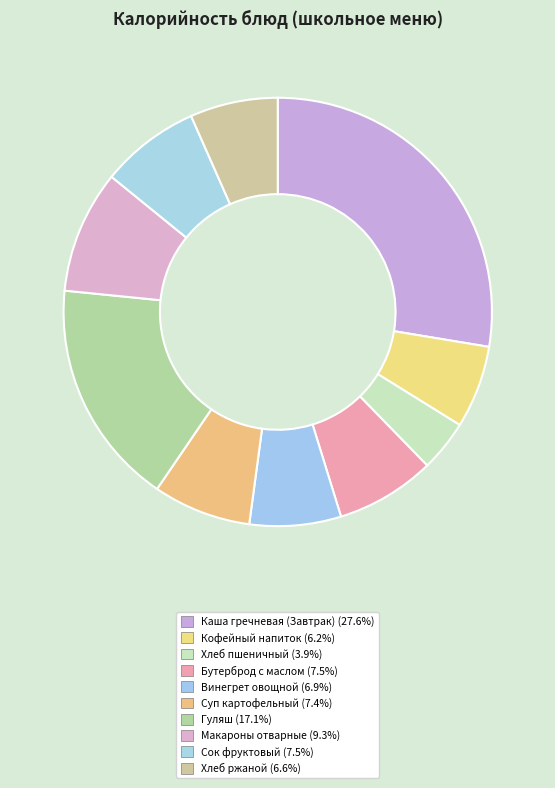

How many slices are in this pie chart?

10